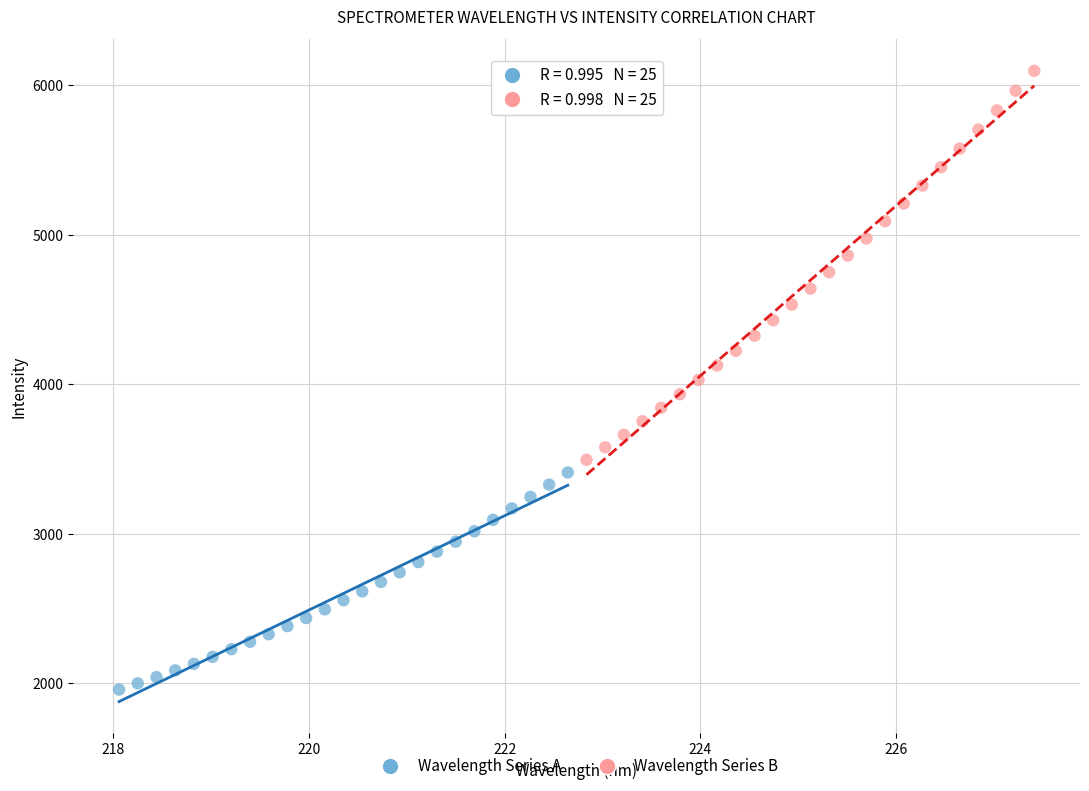

Which series reaches the maximum Y coordinate?

Wavelength Series B